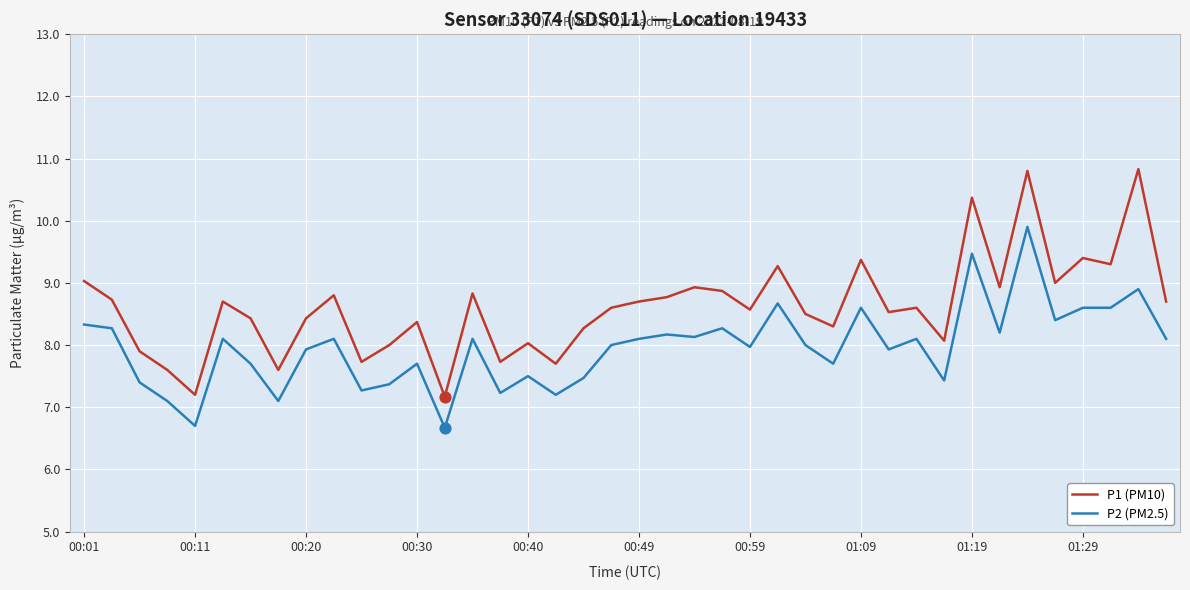

Which series has the largest total across all categories?

P1 (PM10)